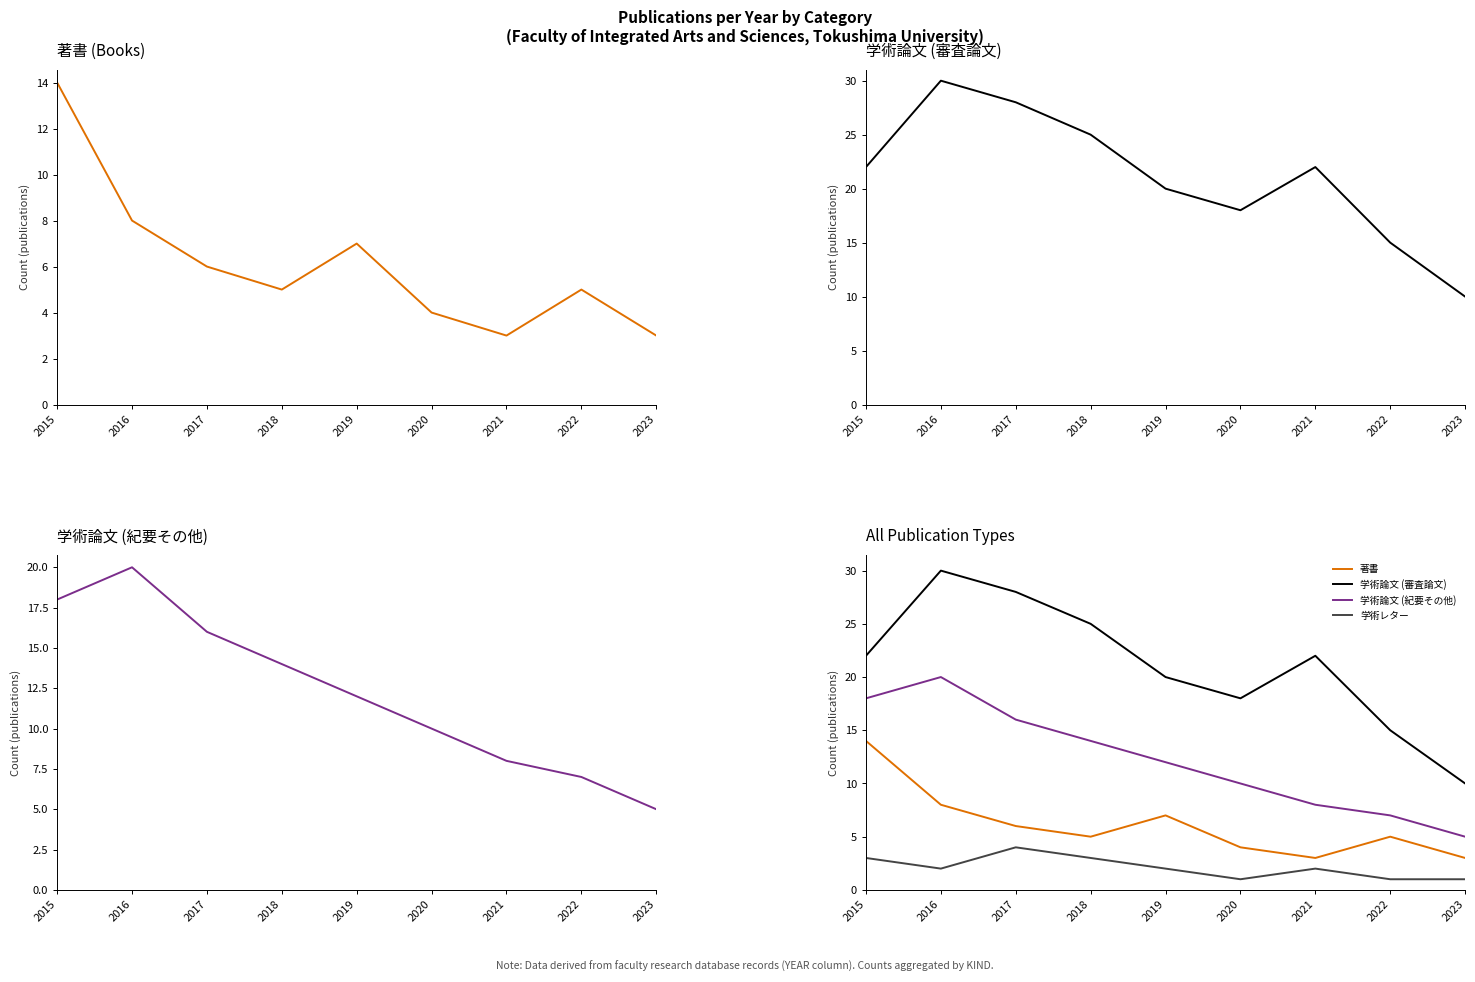

At how many categories does at least one series exceed 18?

6